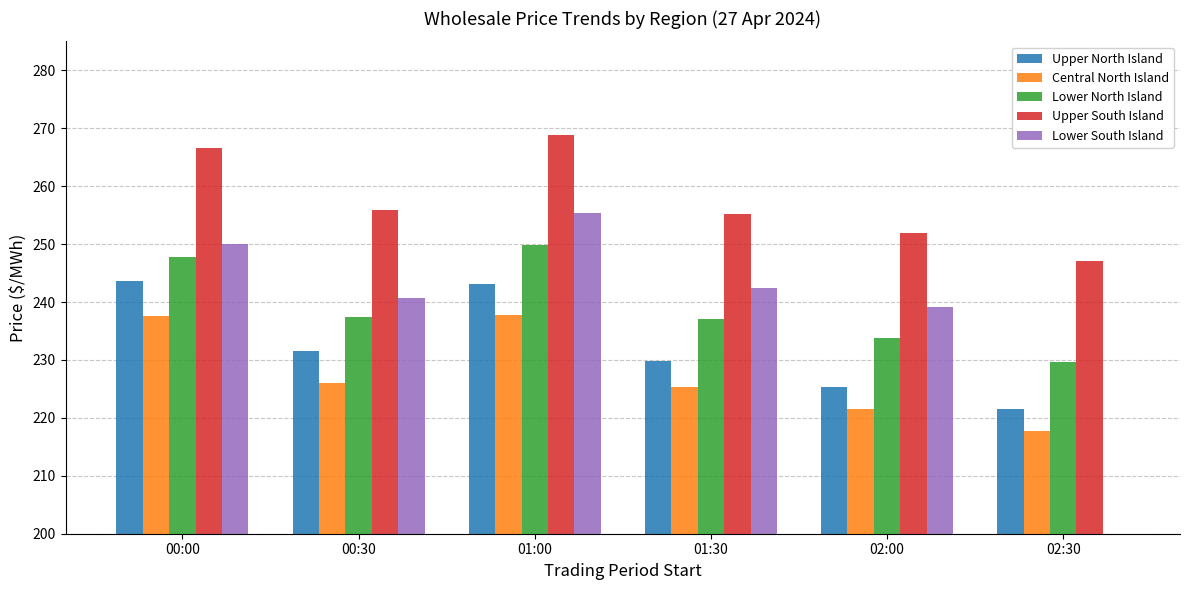

What is the difference between the highest and lowest values at 02:00?

30.3